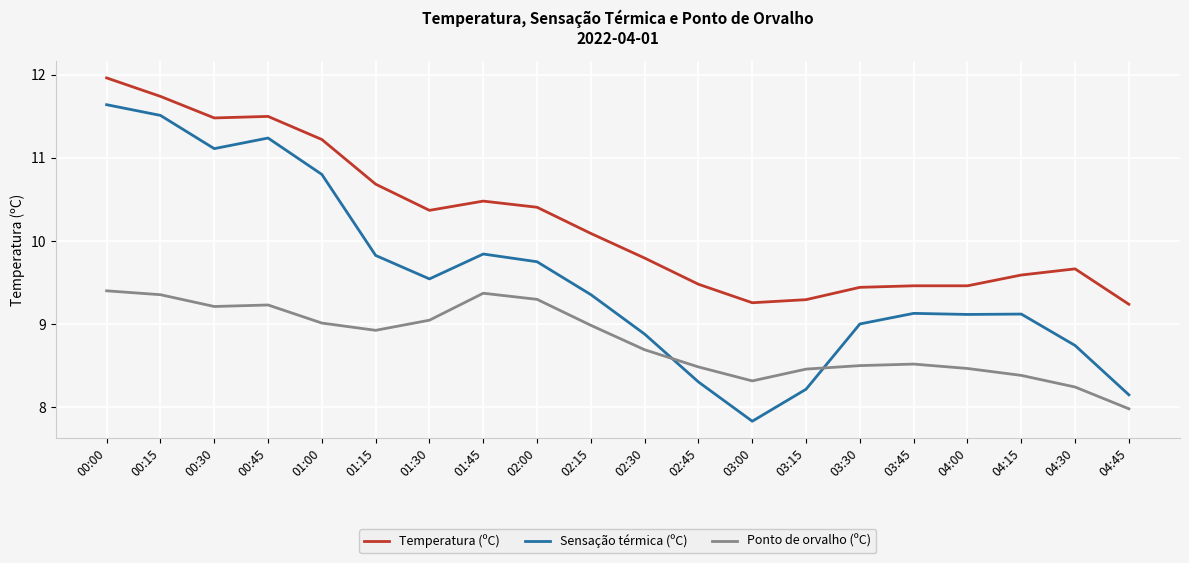

Which series changed the most between 01:45 and 02:15?

Sensação térmica (ºC)